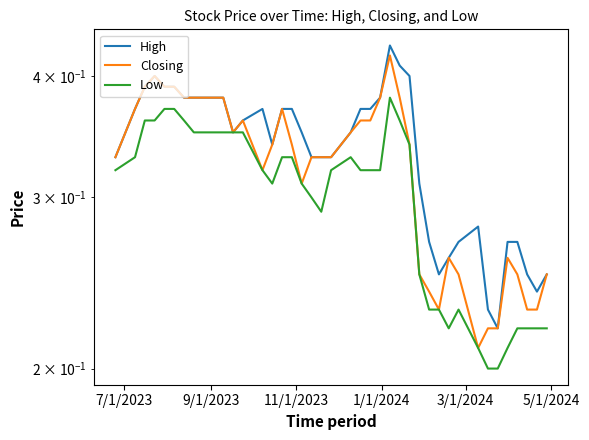

What are all the series names shown in the legend?

High, Closing, Low